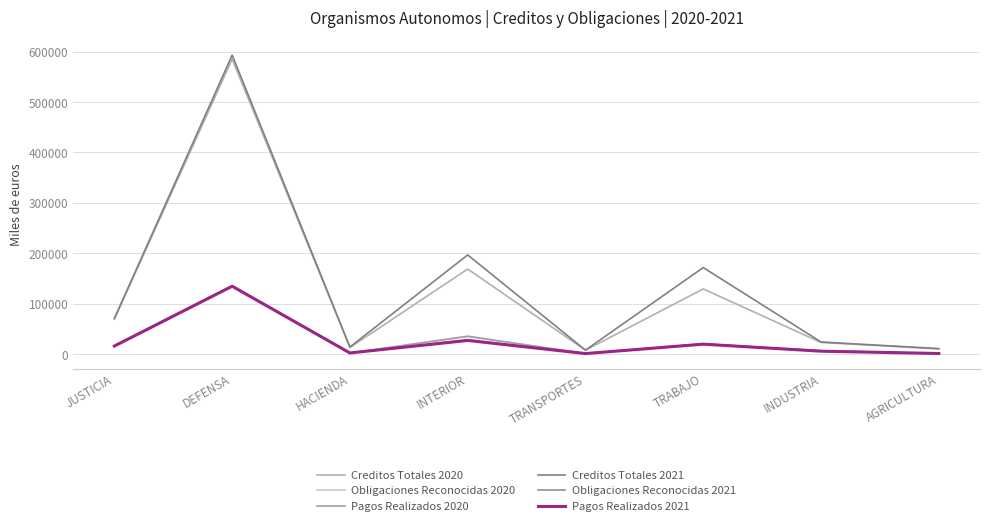

Which has a higher value, AGRICULTURA or INTERIOR?

INTERIOR